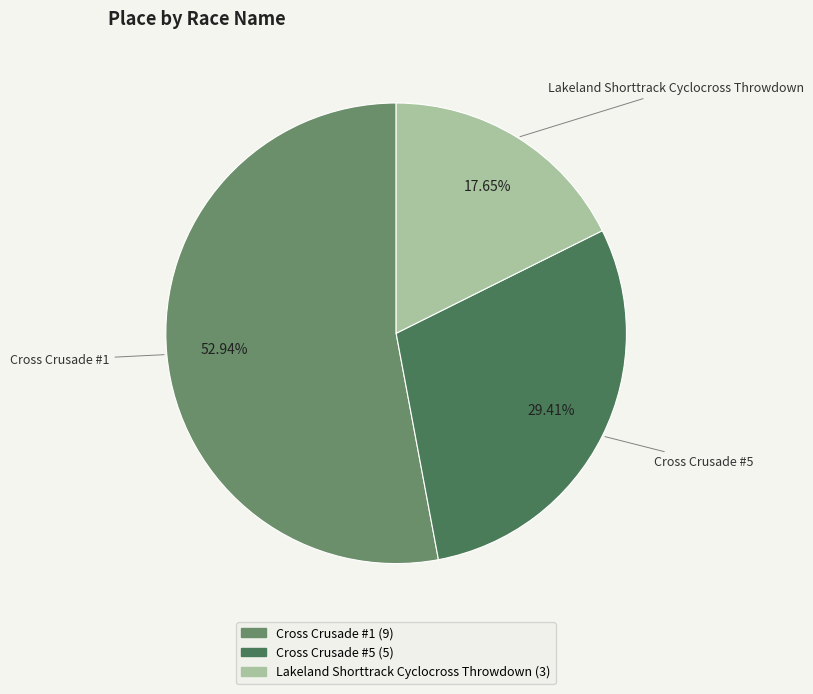

Is the sum of Cross Crusade #1 and Lakeland Shorttrack Cyclocross Throwdown greater than half?

Yes